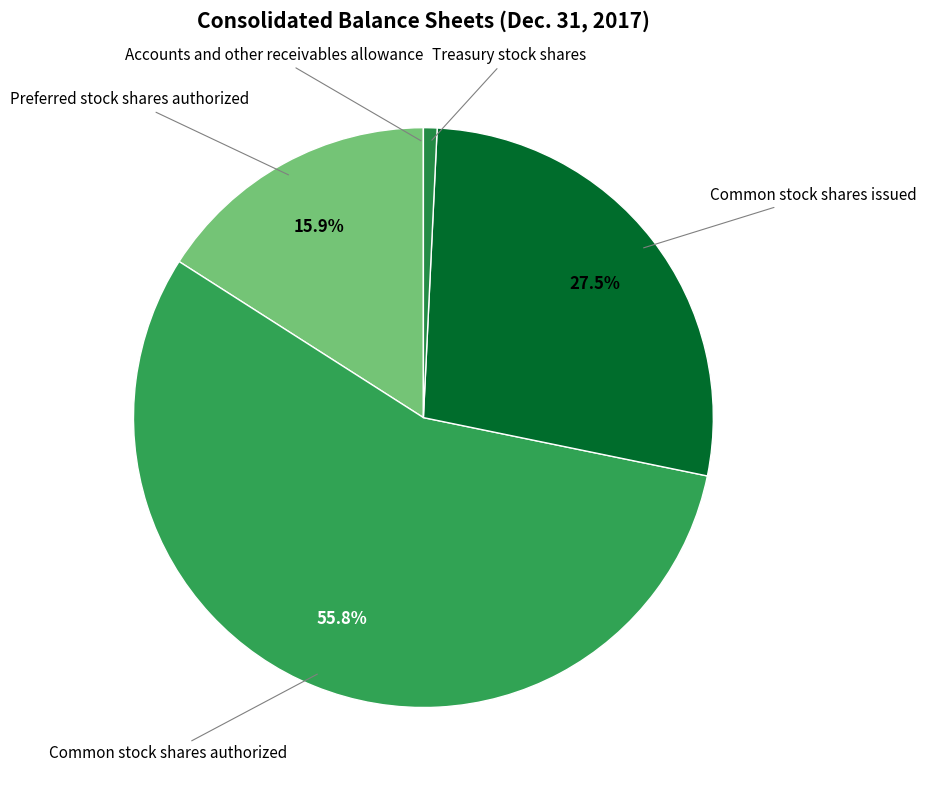

Which slice is the largest?

Common stock shares authorized